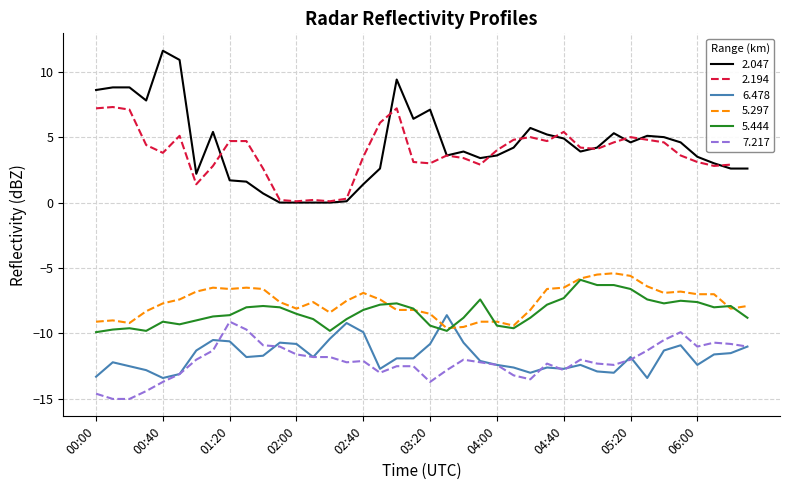

True or false: 7.217 has a value of -8.4 at 02:40.

False